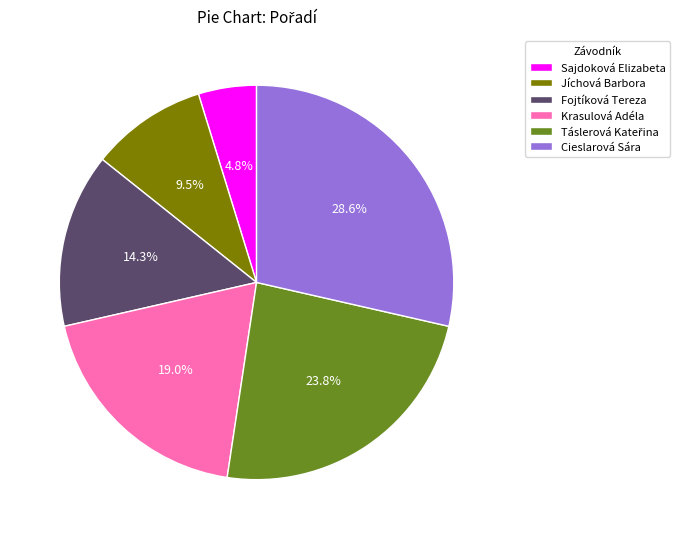

What is the total percentage of Cieslarová Sára and Krasulová Adéla?

47.6%